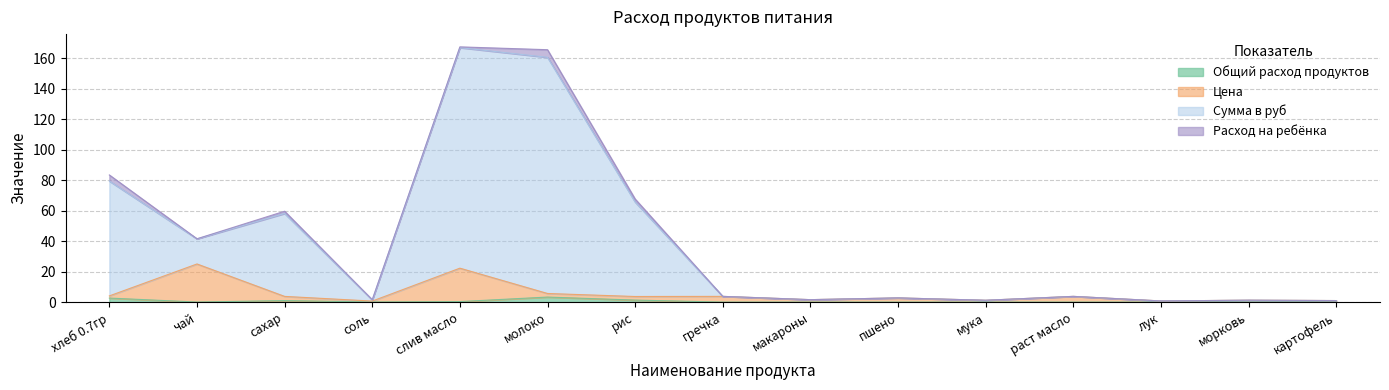

Which series changed the most between слив масло and раст масло?

Сумма в руб